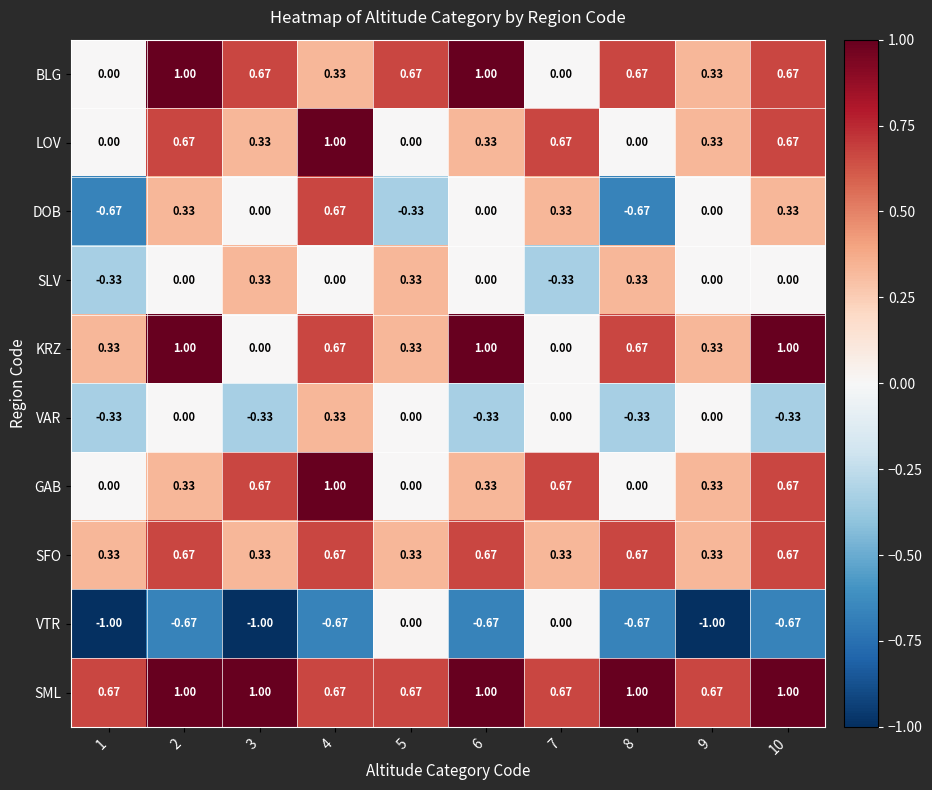

Which series has the largest total across all categories?

SML